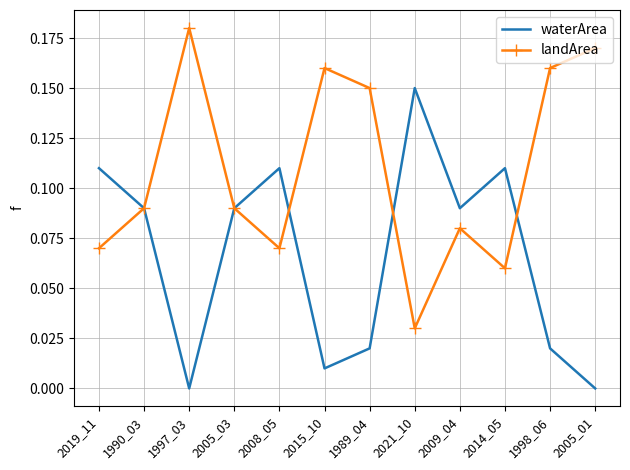

The waterArea series shows 0.2 at 2019_11. True or false?

False